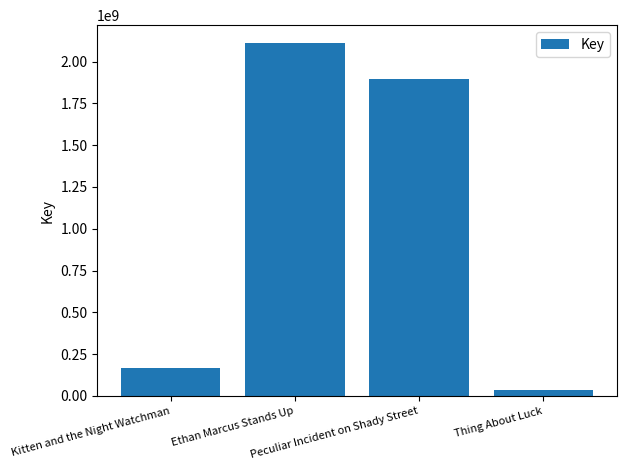

Are the bars horizontal?

No